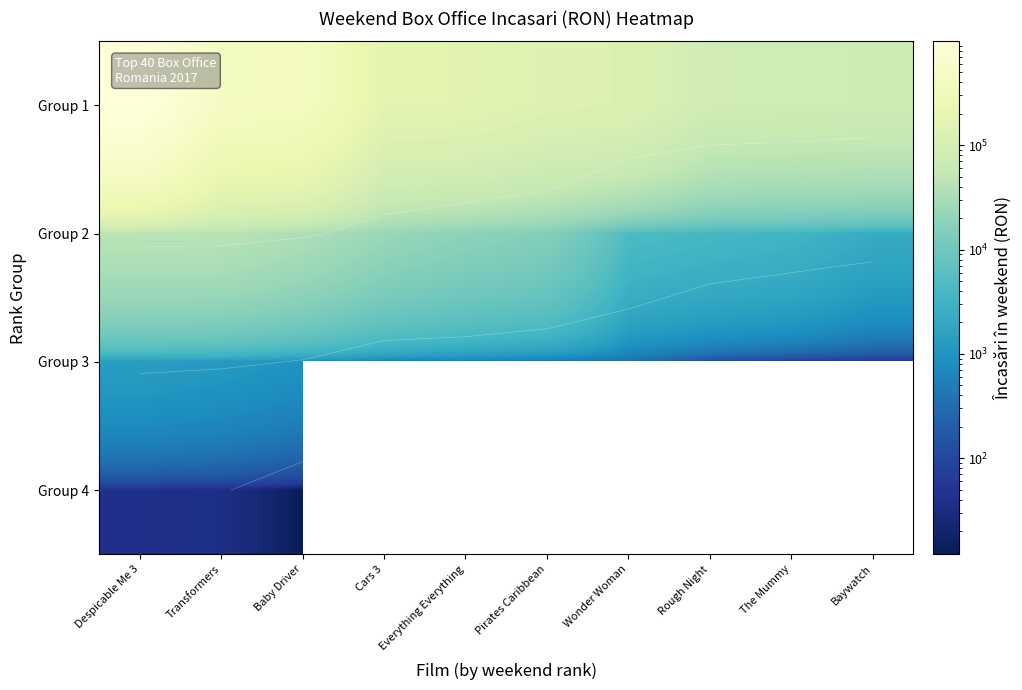

Between Transformers and Everything Everything, which is larger?

Transformers